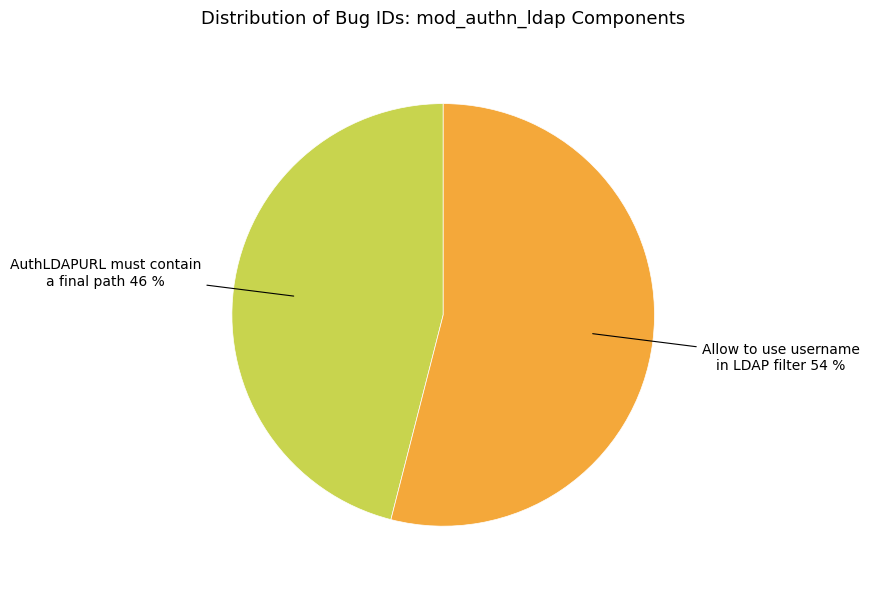

Count the number of slices in the pie.

2